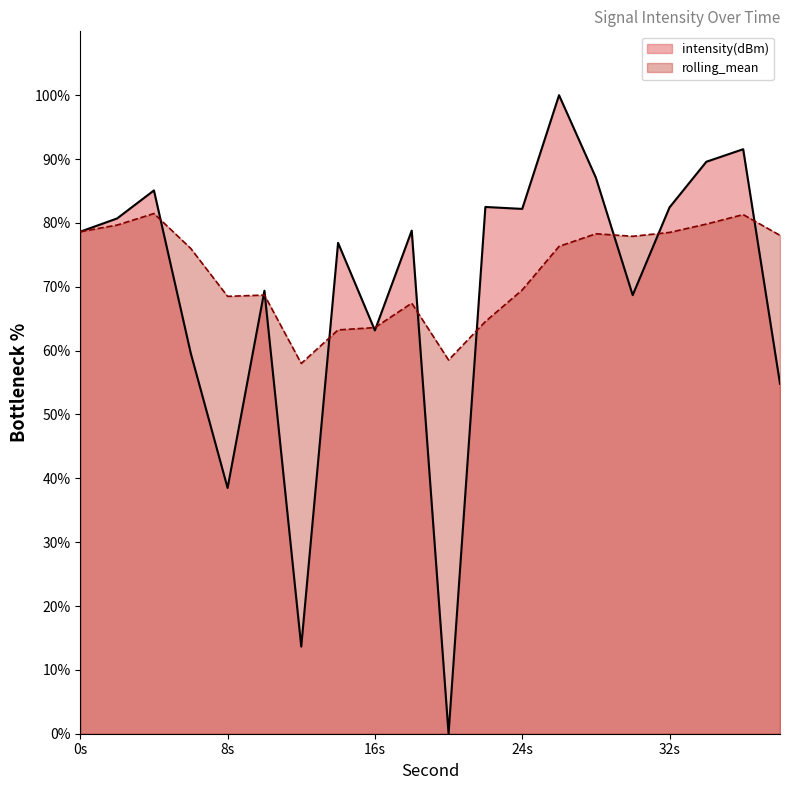

What is the value of the intensity(dBm) point at the 2nd from the left?

80.7